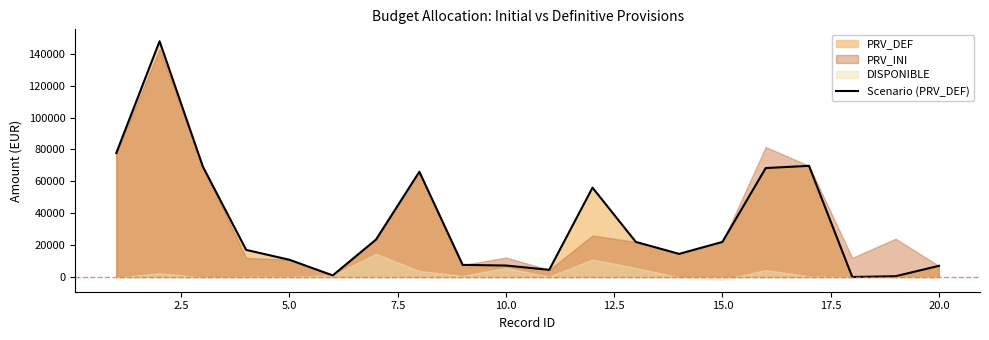

How many data points are less than 22000?

10